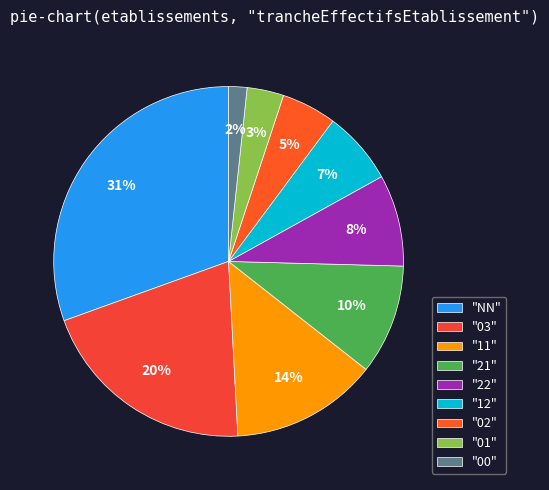

Which category has the smallest portion of the pie?

"00"